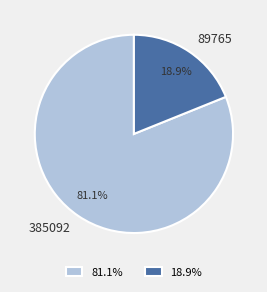

Combined, do 385092 and 89765 account for over 50%?

Yes